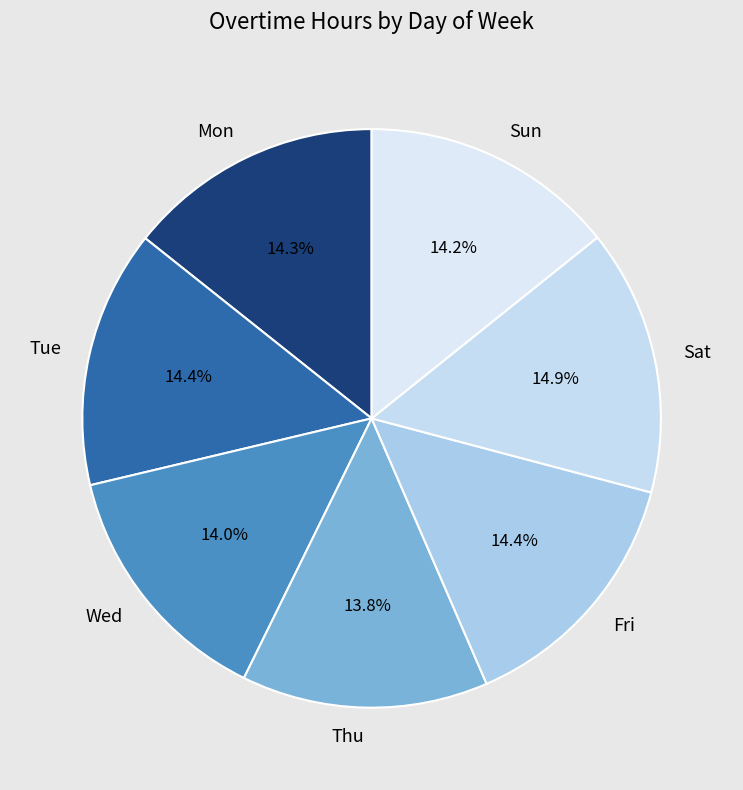

Is Sat the majority of the pie?

No